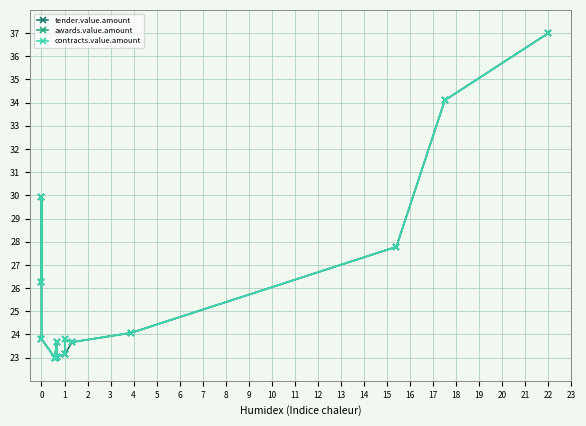

How many lines are shown in the chart?

3